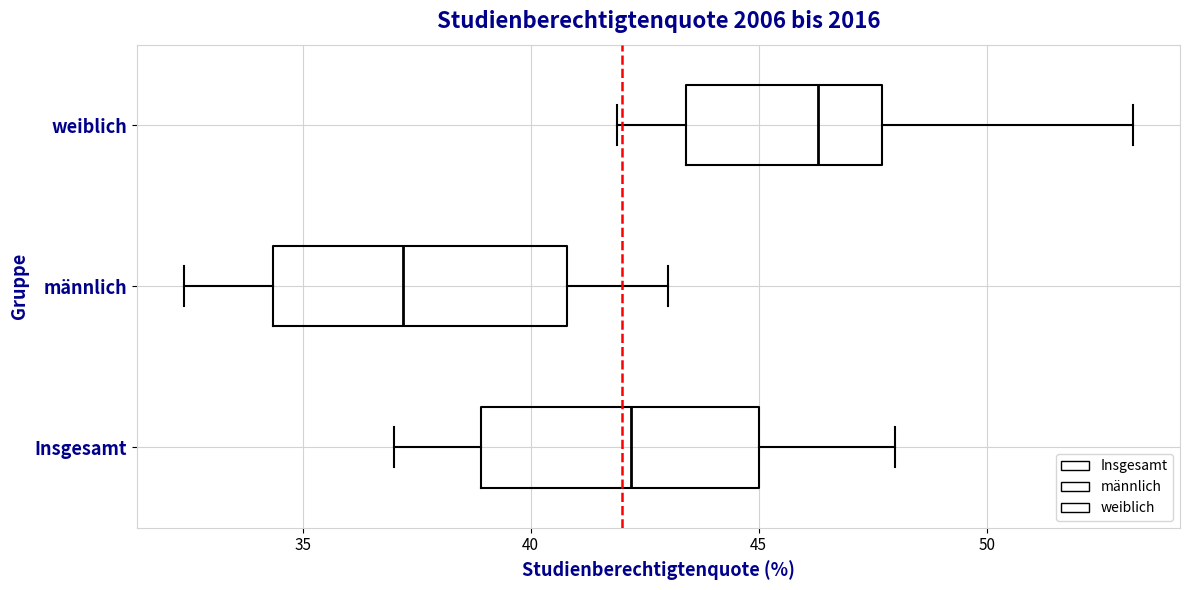

Reading bottom to top, read every box against the x-axis: the position of its median line, the range the box covers, and the ends of its whiskers. The values are not printed on the chart, so give them approximately, as read against the axis.

Insgesamt: median 42.0, box 39.0 to 45.0, whiskers 37.0 to 48.0
männlich: median 37.0, box 34.5 to 41.0, whiskers 32.5 to 43.0
weiblich: median 46.5, box 43.5 to 47.5, whiskers 42.0 to 53.0